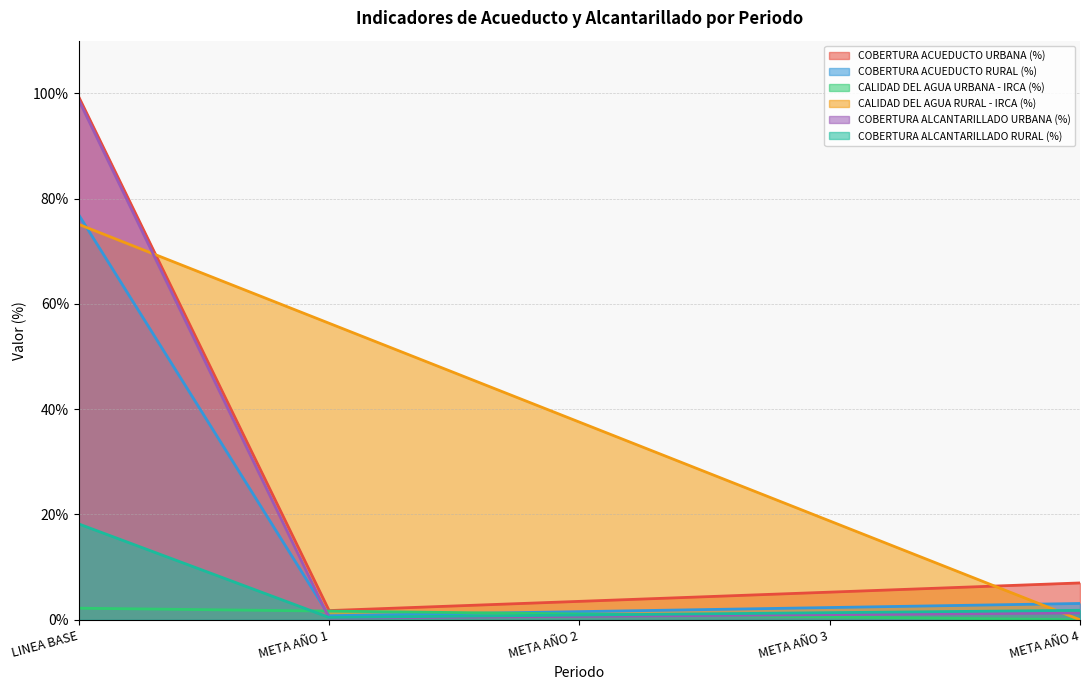

How many intersections are there between CALIDAD DEL AGUA RURAL - IRCA (%) and COBERTURA ACUEDUCTO URBANA (%)?

2